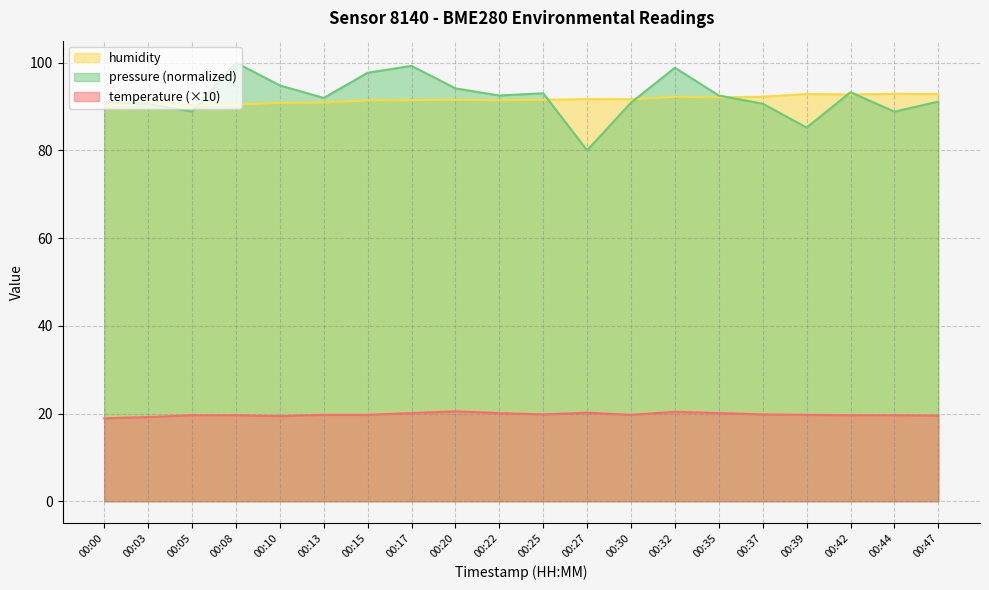

Does the chart display data point markers on the line(s)?

No